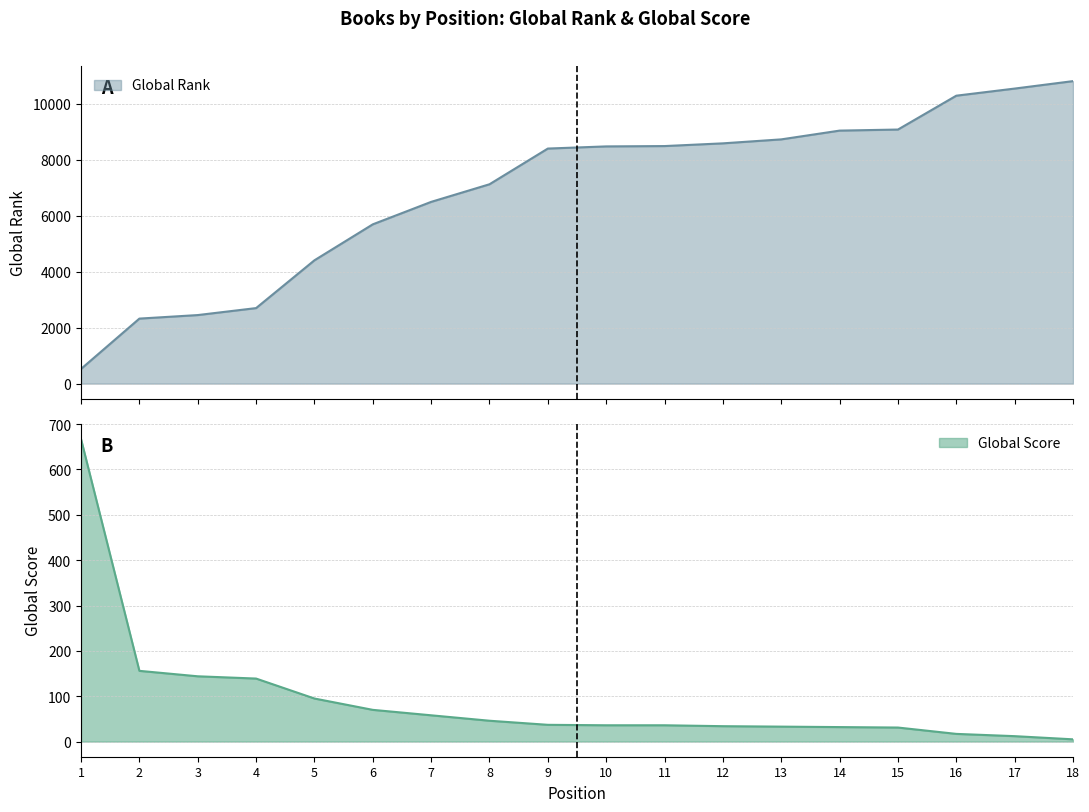

What is the difference between the second highest and second lowest values in the Global Rank series?

8214